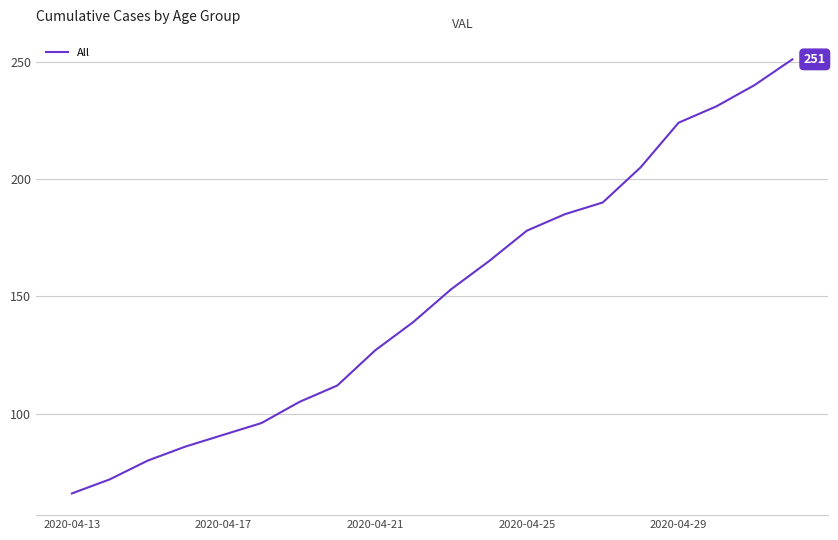

What is the maximum value shown in the chart?

251